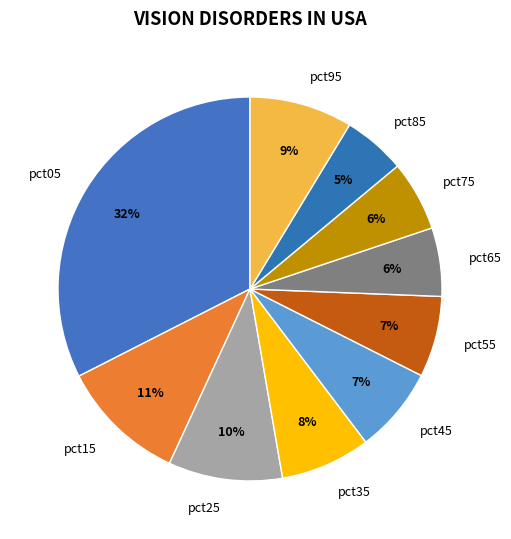

Which category has the smallest portion of the pie?

pct85